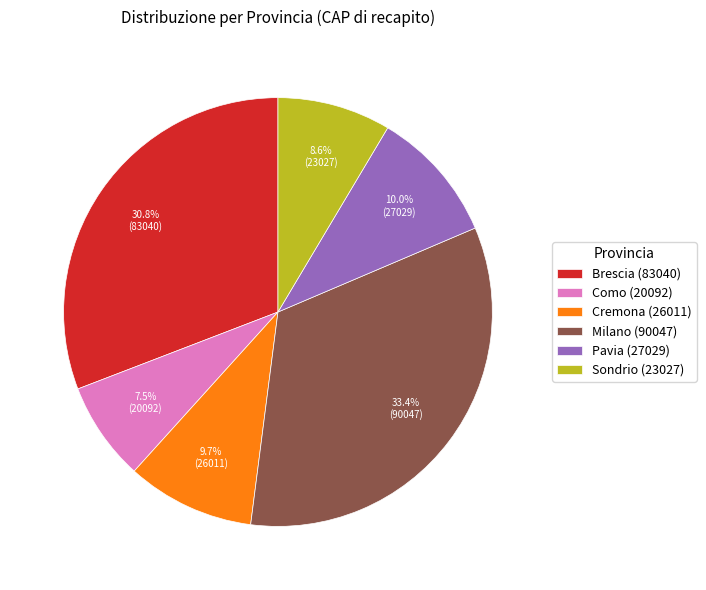

Is Milano the majority of the pie?

No